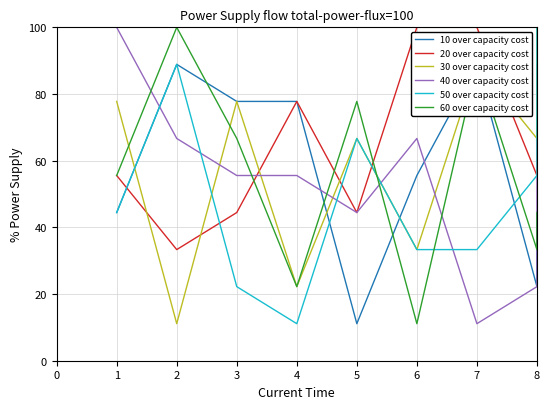

What is the value of the 50 over capacity cost point at the 7th from the left?

33.3